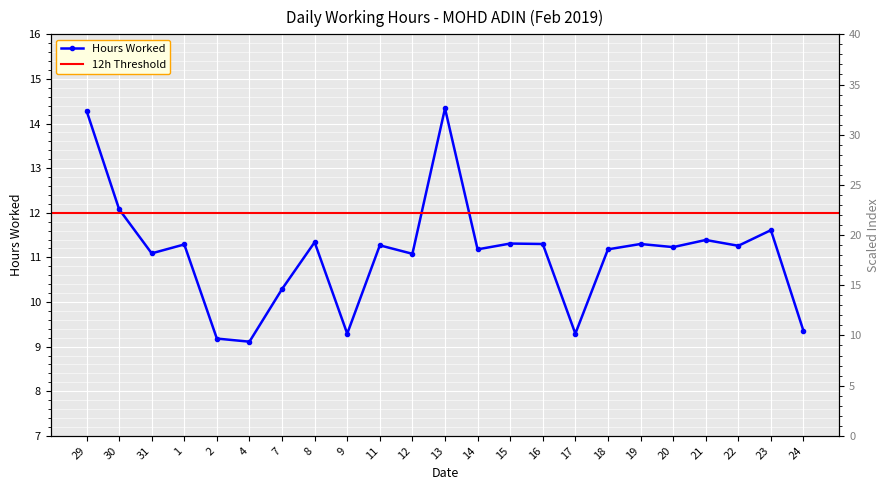

Which category has the lowest value across all series?

4